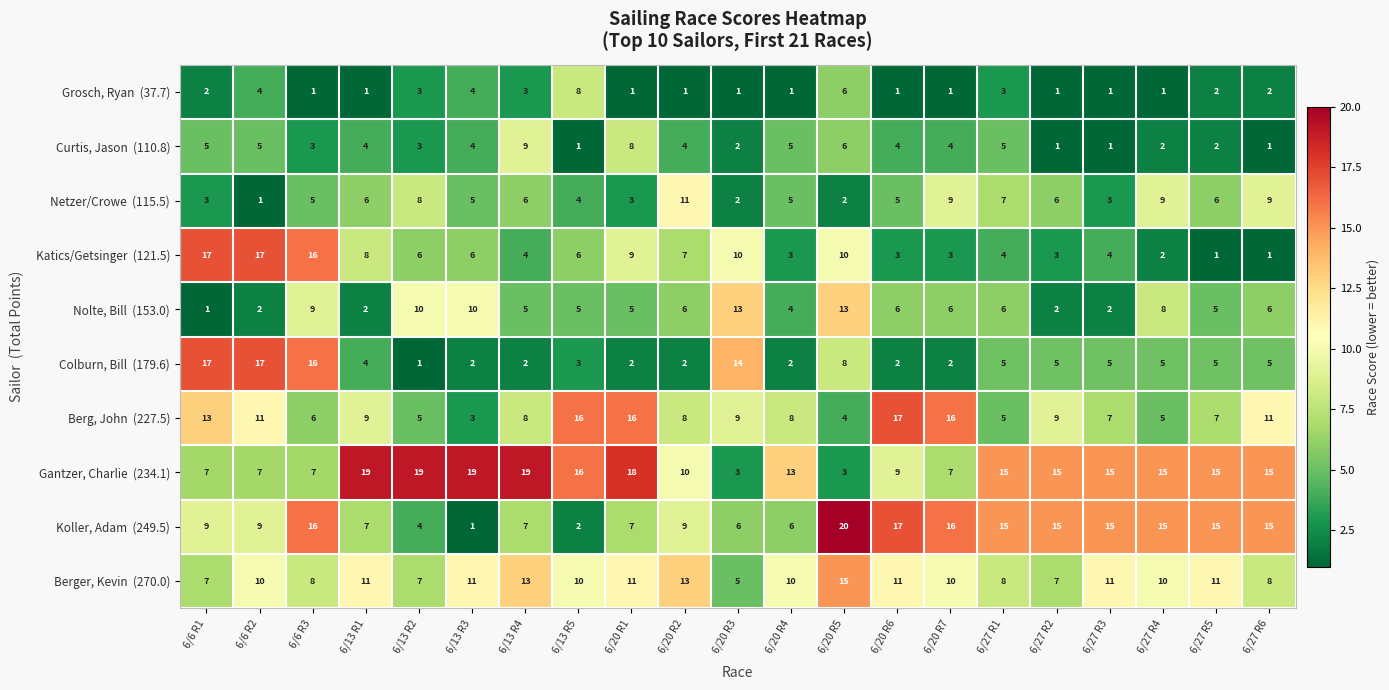

What is the total value across all series at 6/13 R2?

66